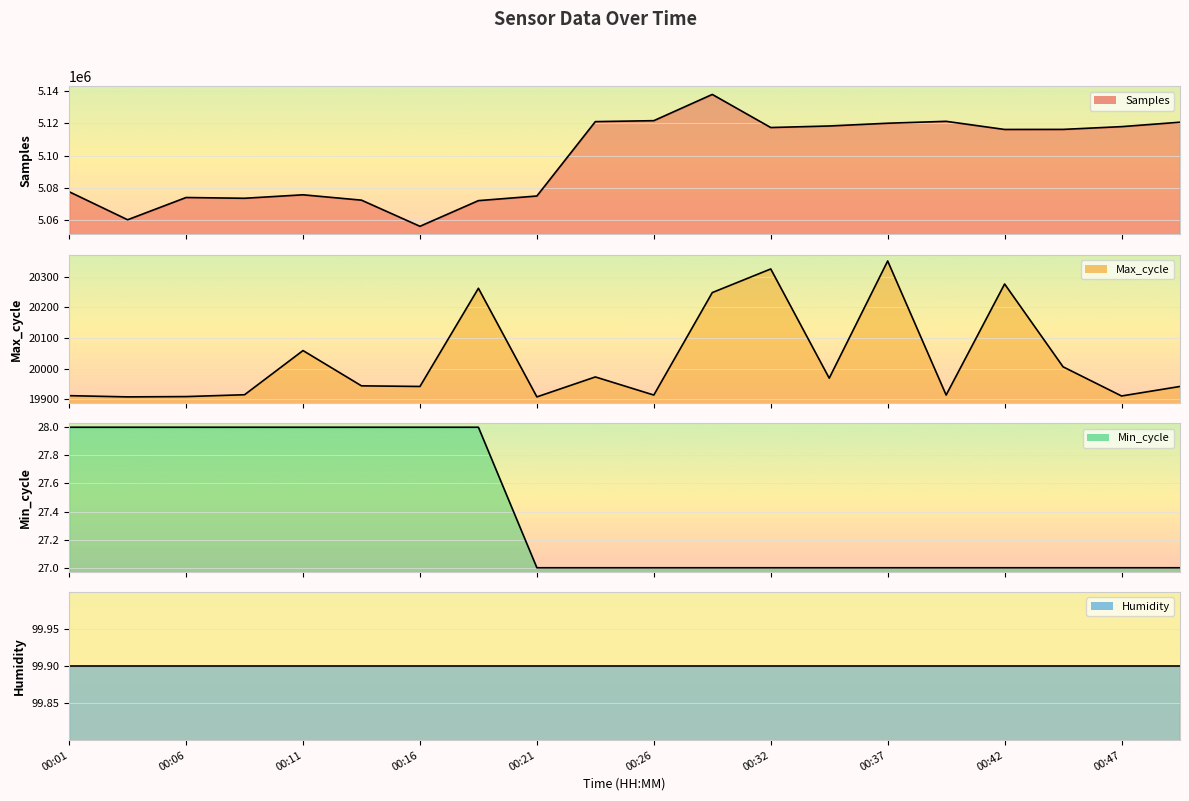

How many interior local peaks does the Max_cycle series have?

6